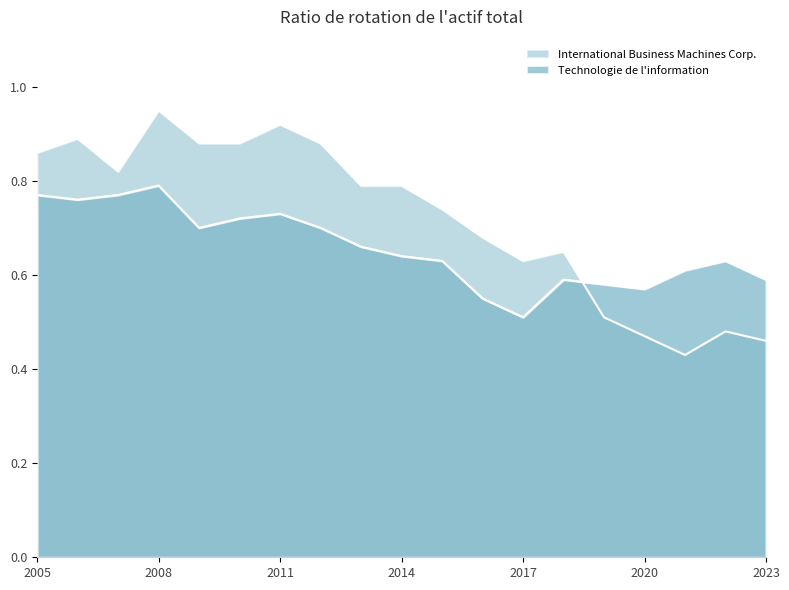

What are all the series names shown in the legend?

International Business Machines Corp., Technologie de l information